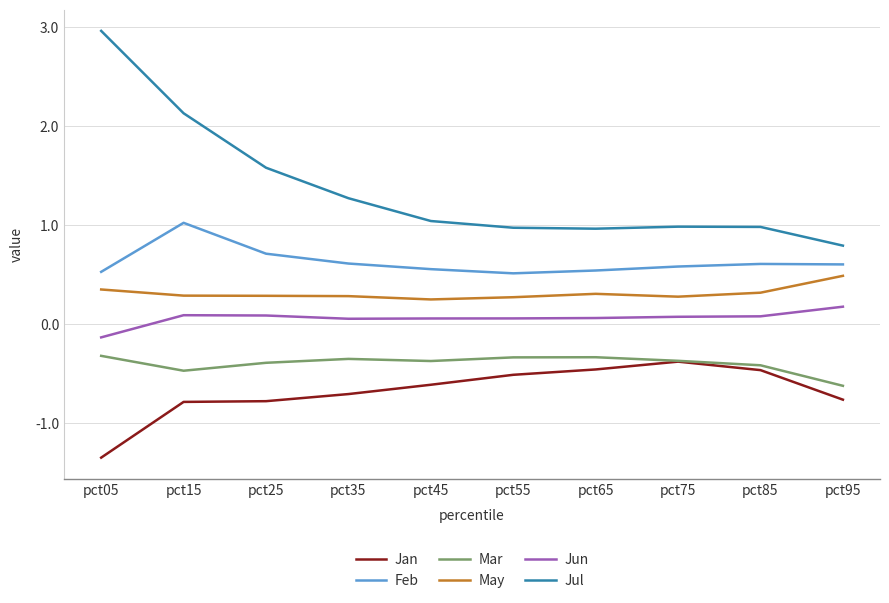

At pct15, list the series in order from smallest to largest.

Jan, Mar, Jun, May, Feb, Jul